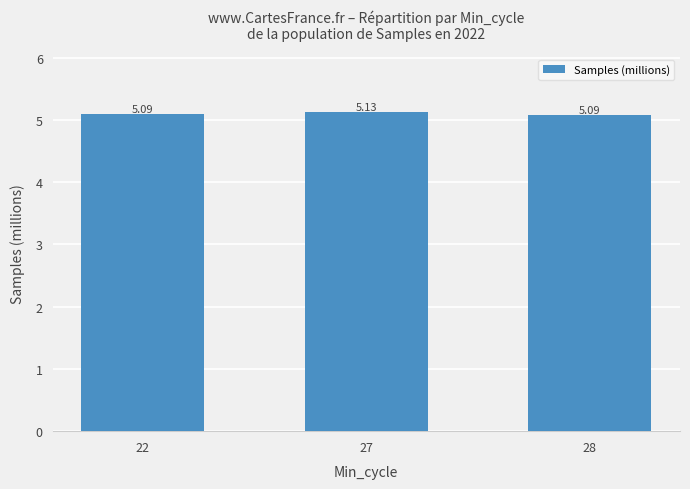

How many values are between 5 and 6?

3